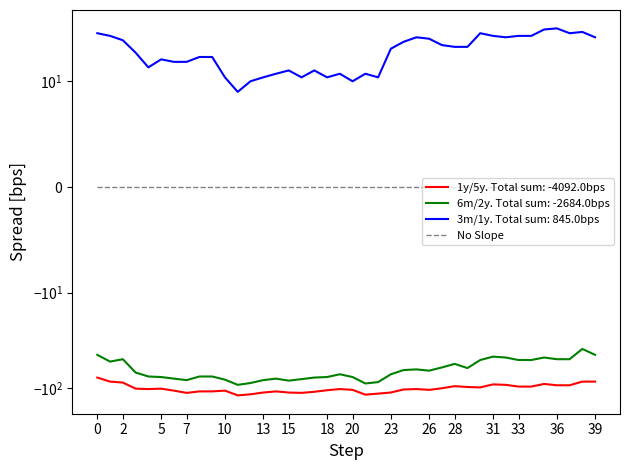

Is the value of 6m/2y at 2023-01-27 greater than the value of 1y/5y at 2023-01-18?

Yes